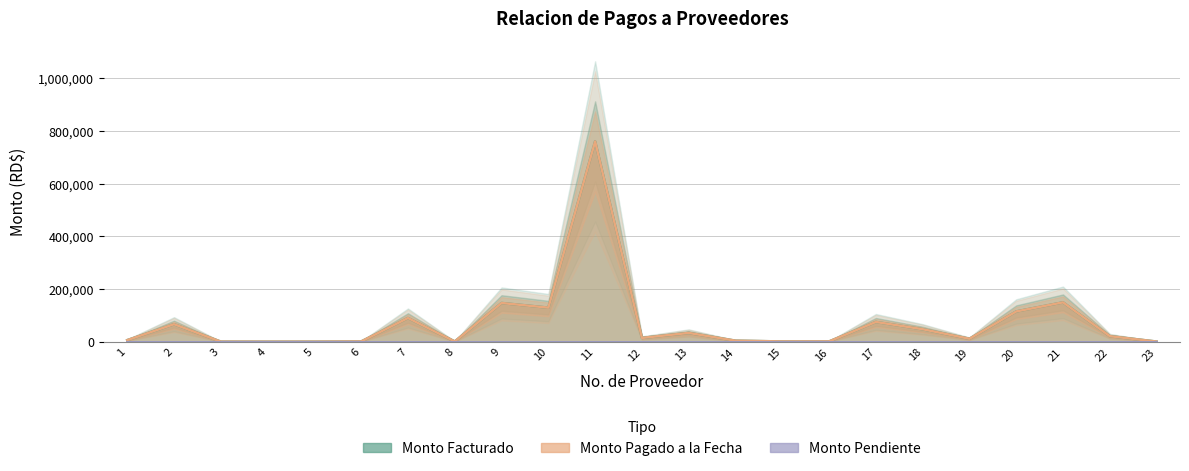

How many data points in Monto Pagado a la Fecha are above 15000?

11